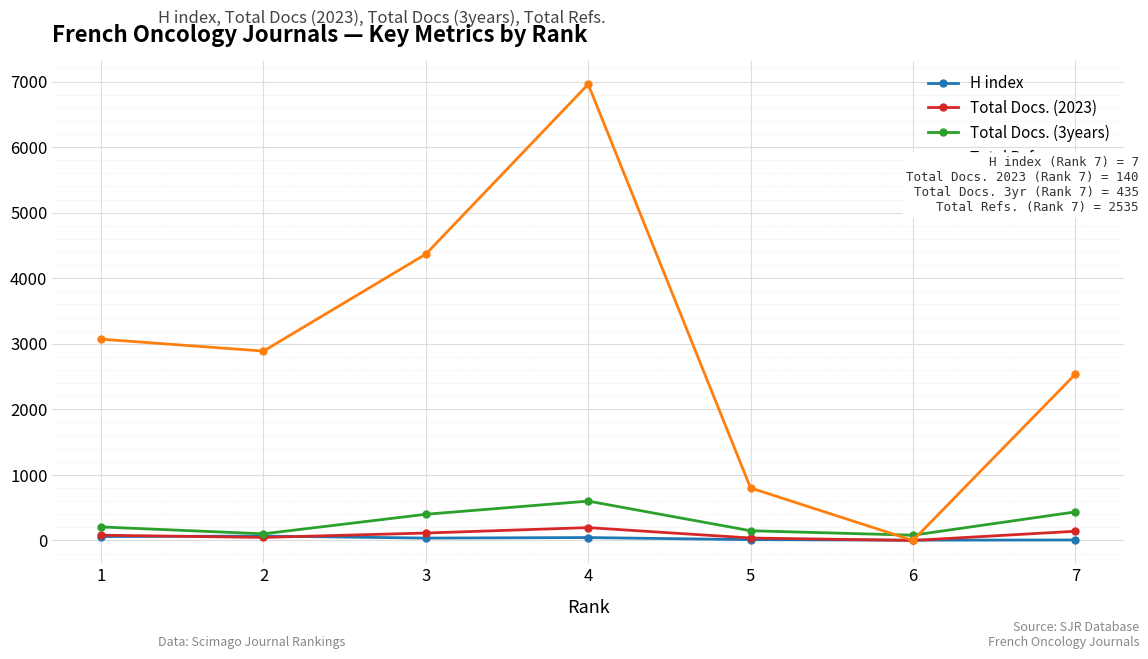

List the labels in order of Total Refs. value, smallest first.

6, 5, 7, 2, 1, 3, 4